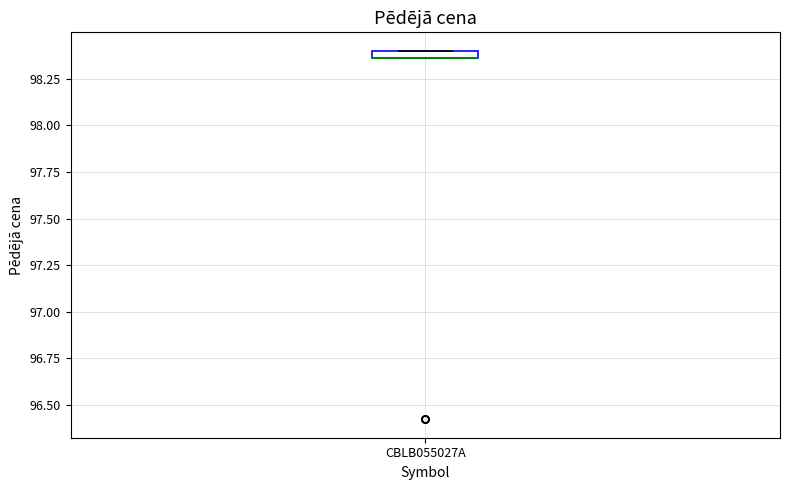

Where is the upper edge of the box for CBLB055027A on the y-axis? The values are not printed on the chart, so give them approximately, as read against the axis.

98.40